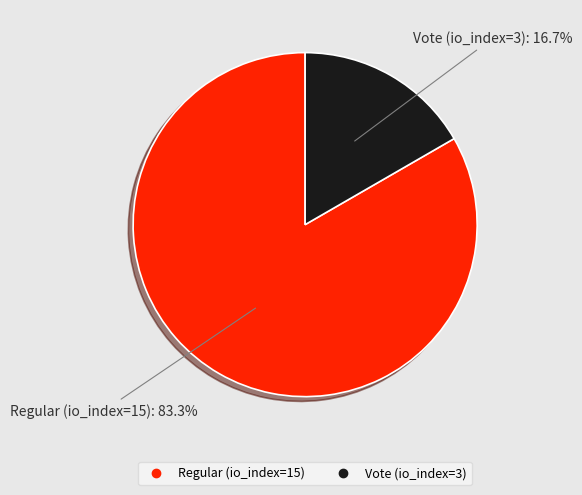

Which slice represents more than half of the pie?

Regular (io_index=15)